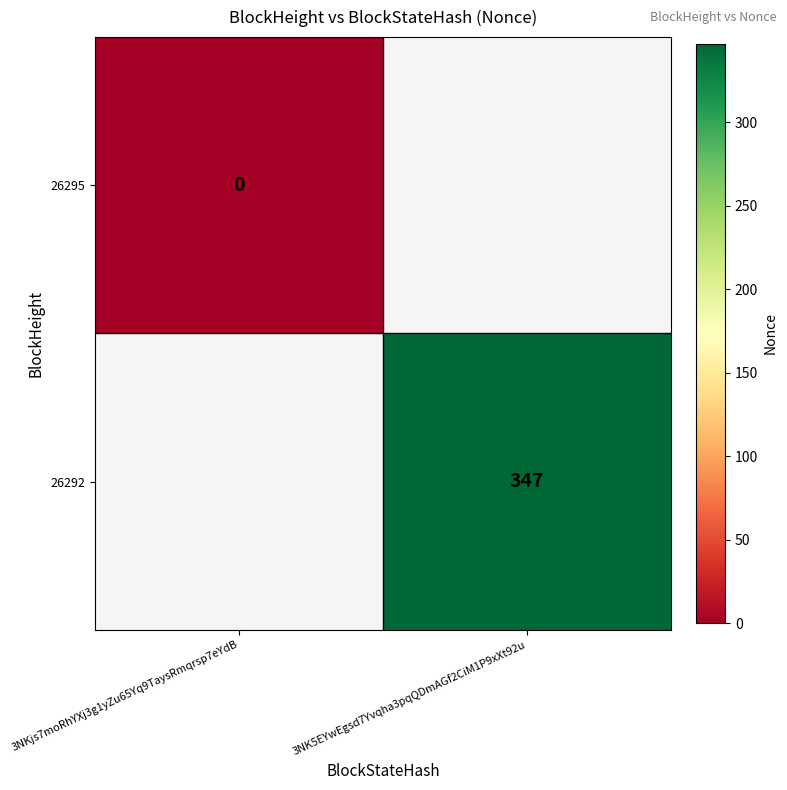

At how many categories does at least one series exceed 336?

1